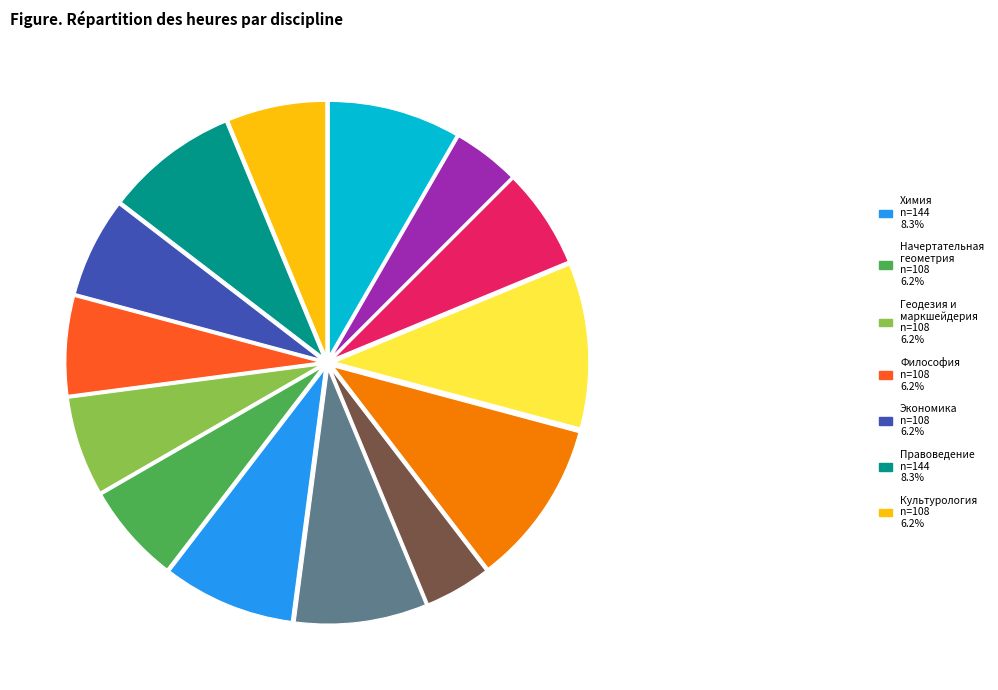

Is there a majority slice in this chart?

No